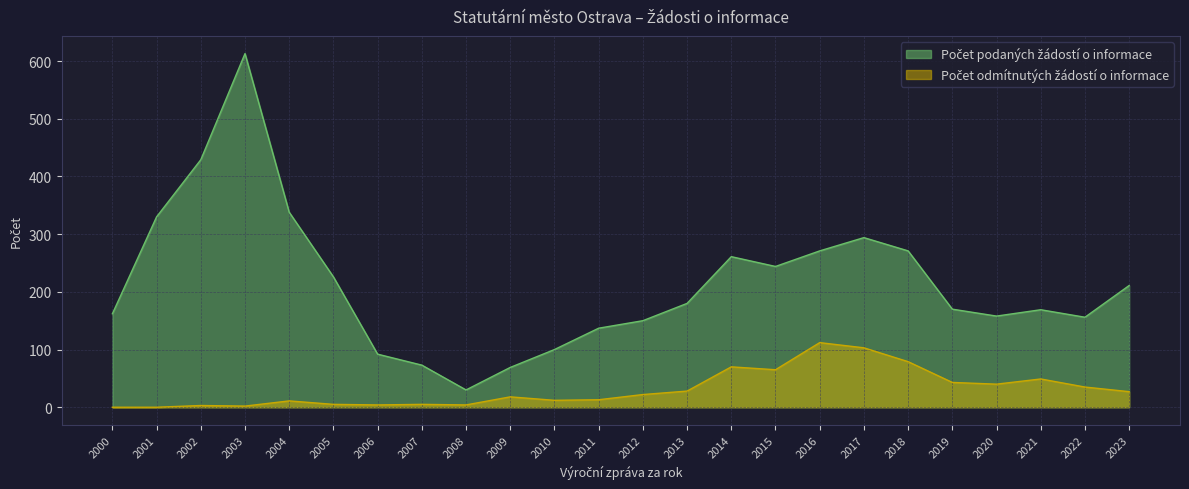

At how many categories does at least one series exceed 437?

1